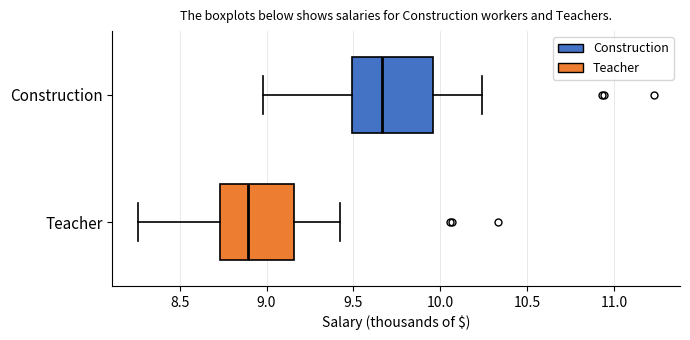

Reading bottom to top, transcribe this box plot: for each box, give where its median line is, the range the box spans, and where its two whiskers end, as read against the x-axis. The values are not printed on the chart, so give them approximately, as read against the axis.

Teacher: median 8.90, box 8.75 to 9.15, whiskers 8.25 to 9.40
Construction: median 9.65, box 9.50 to 9.95, whiskers 9.00 to 10.25